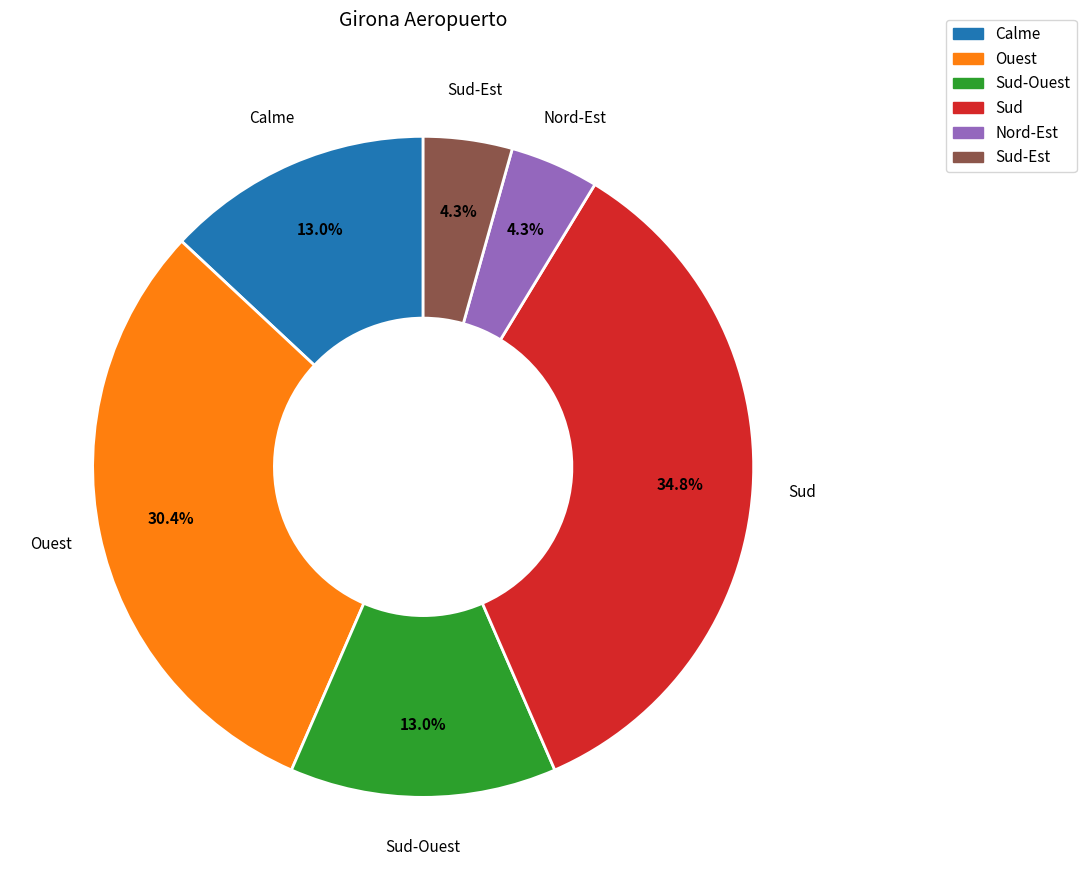

Is there a majority slice in this chart?

No